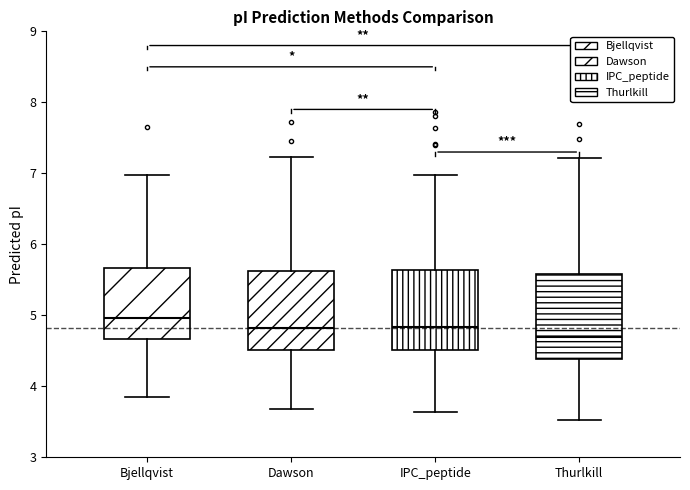

Which box has the lowest median line?

Thurlkill